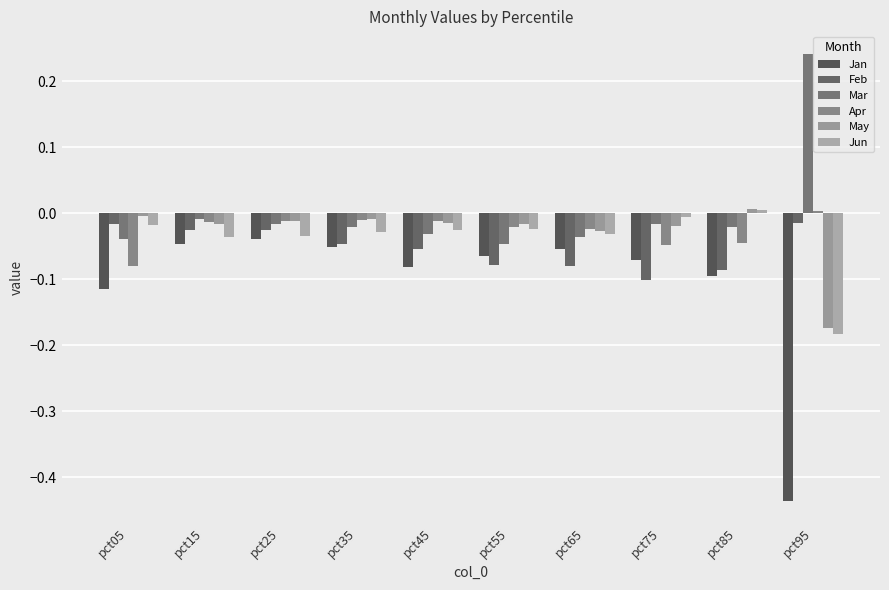

How many bars are there in total?

60